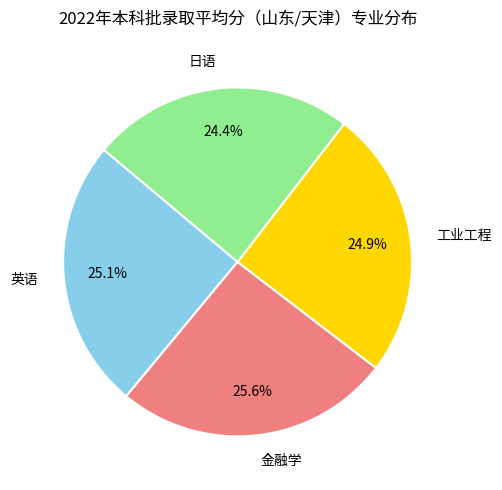

Which slice is the largest?

金融学